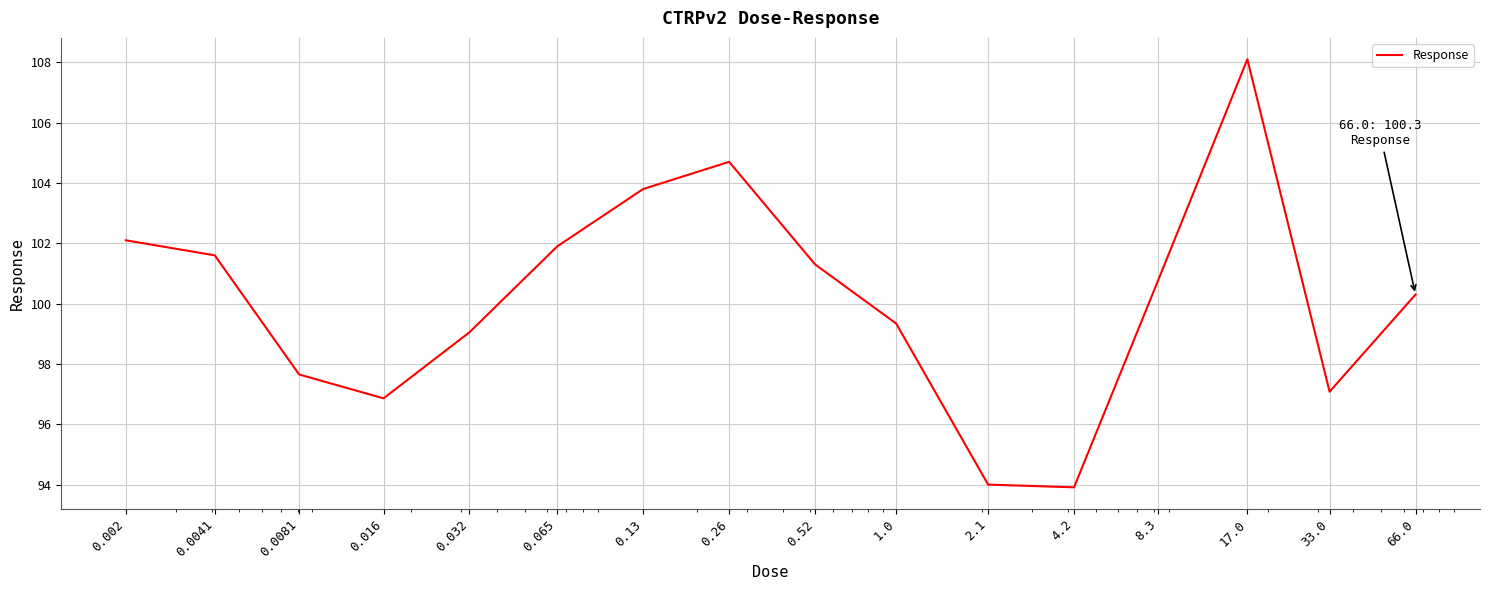

What is the greatest value displayed?

108.1